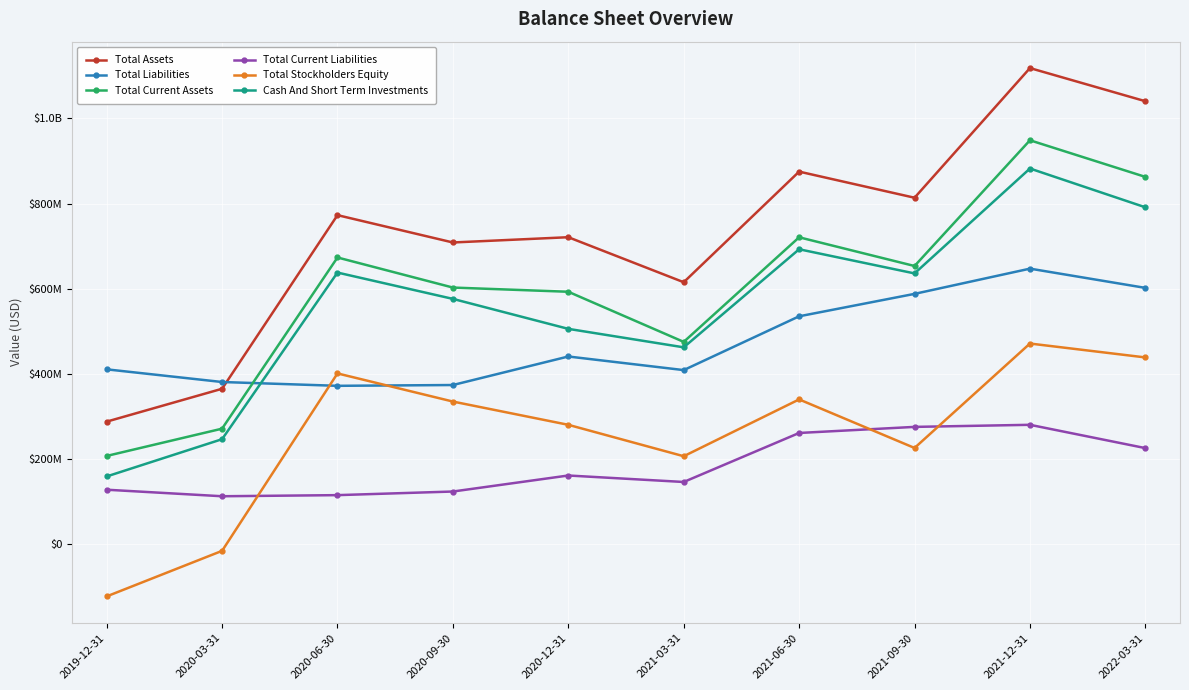

Does the chart have visible grid lines?

Yes